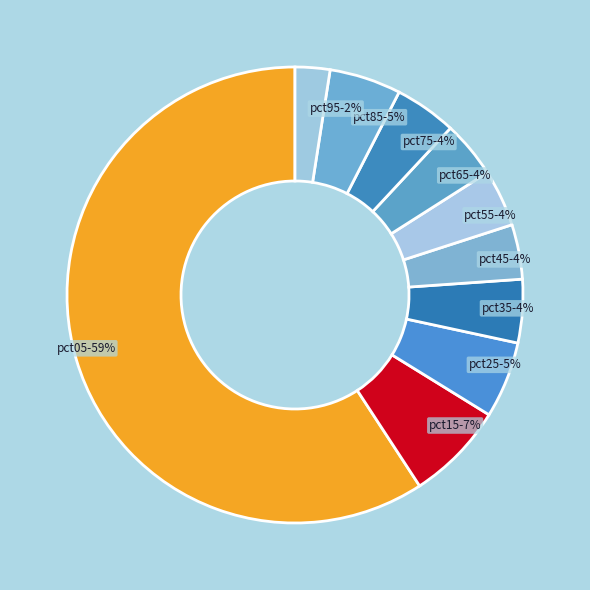

How many segments does this pie chart have?

10